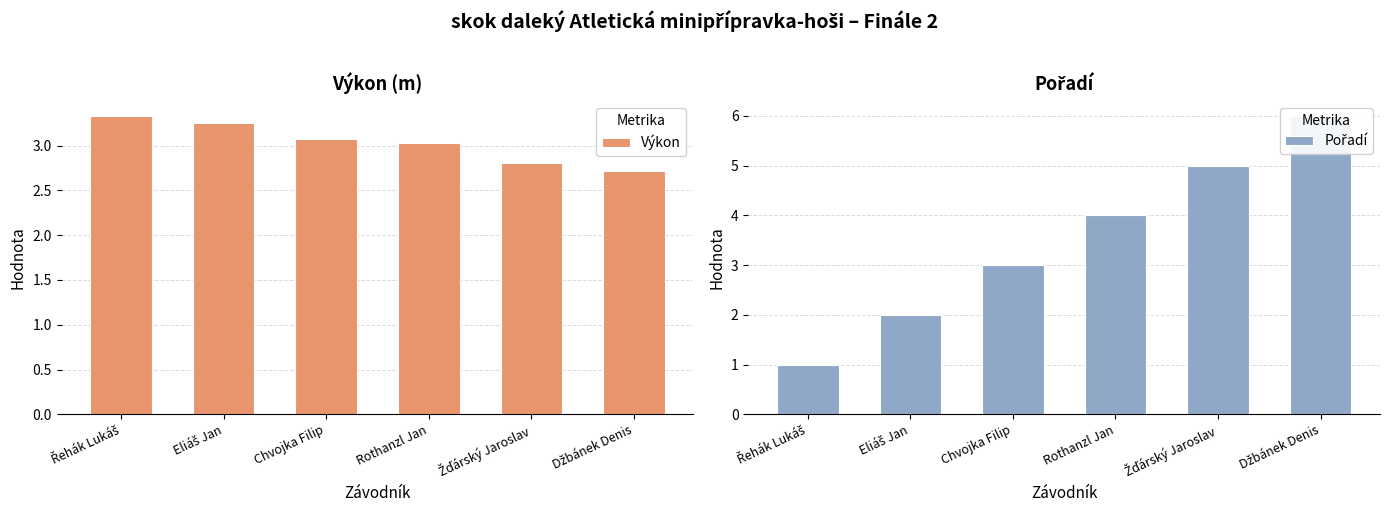

True or false: Pořadí has a value of 4.8 at Chvojka Filip.

False